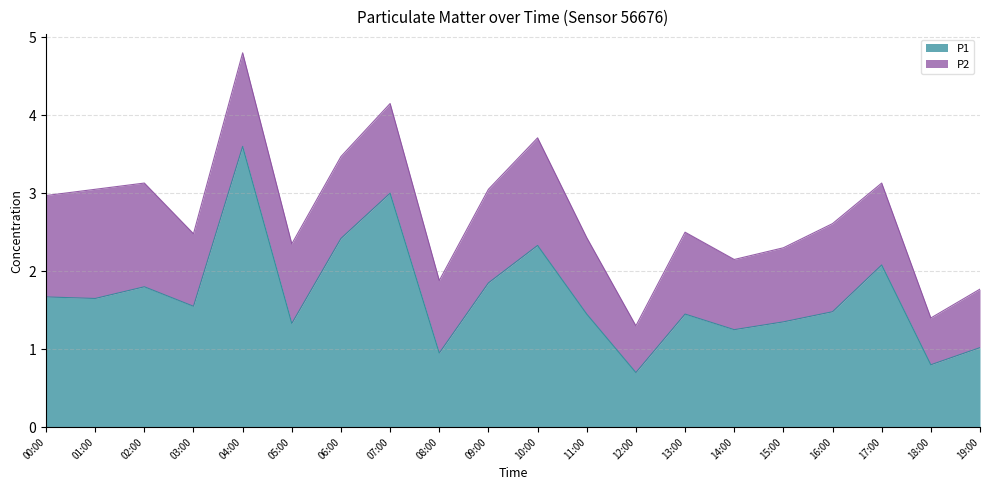

What is the label of the 9th point from the right?

11:00